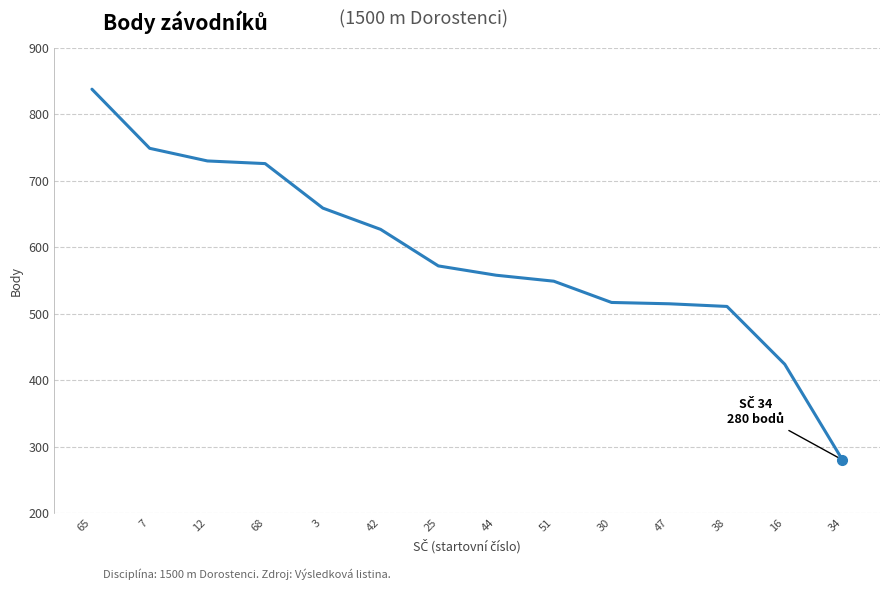

What is the minimum value shown in the chart?

280